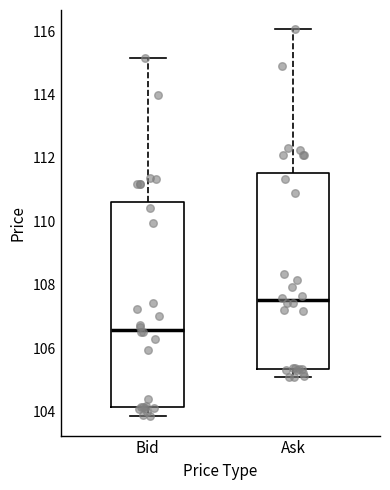

Which box has the highest median line?

Ask